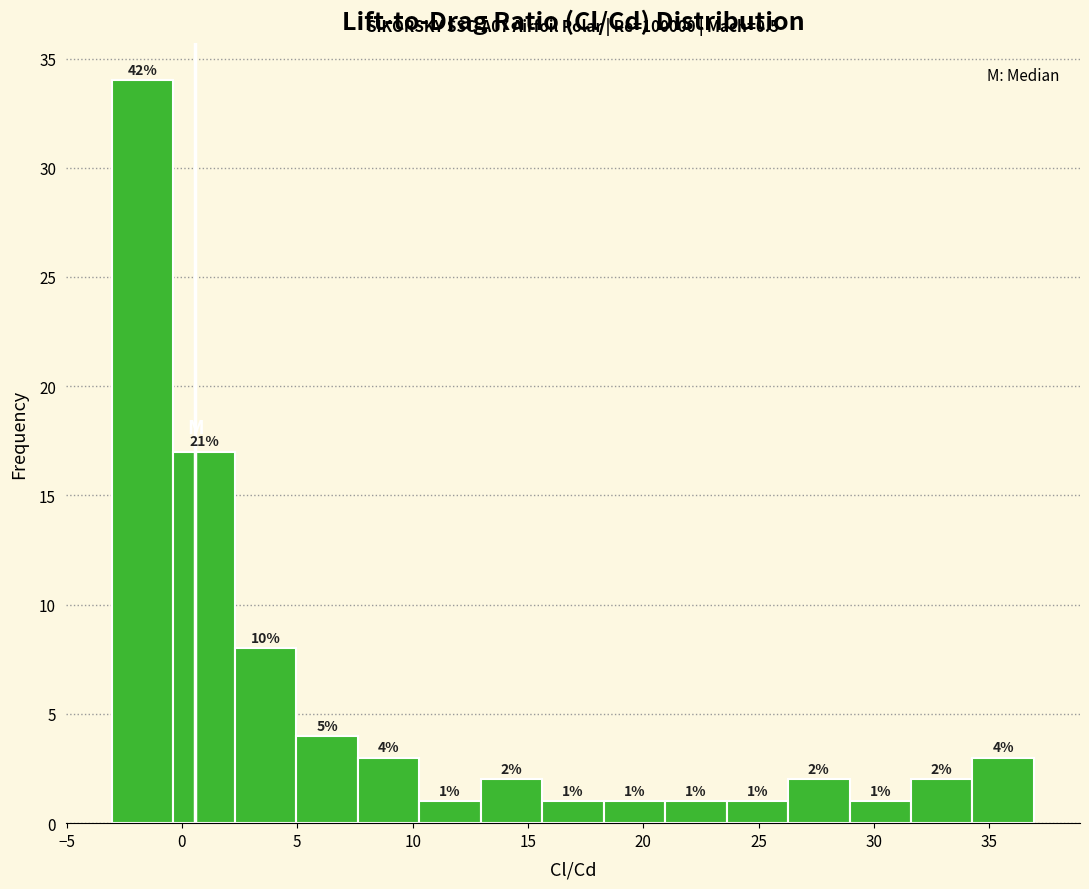

Over which range of the x-axis is the bar tallest?

-3.0 to -0.5